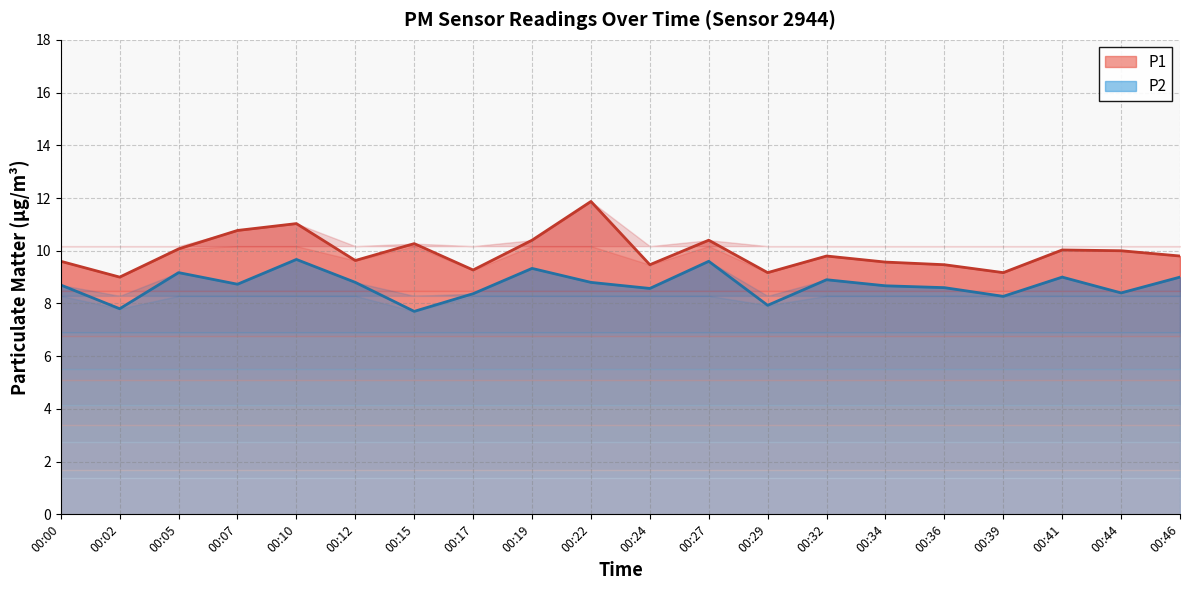

What is the sum of the P1 values at 00:24 and 00:17?

18.7